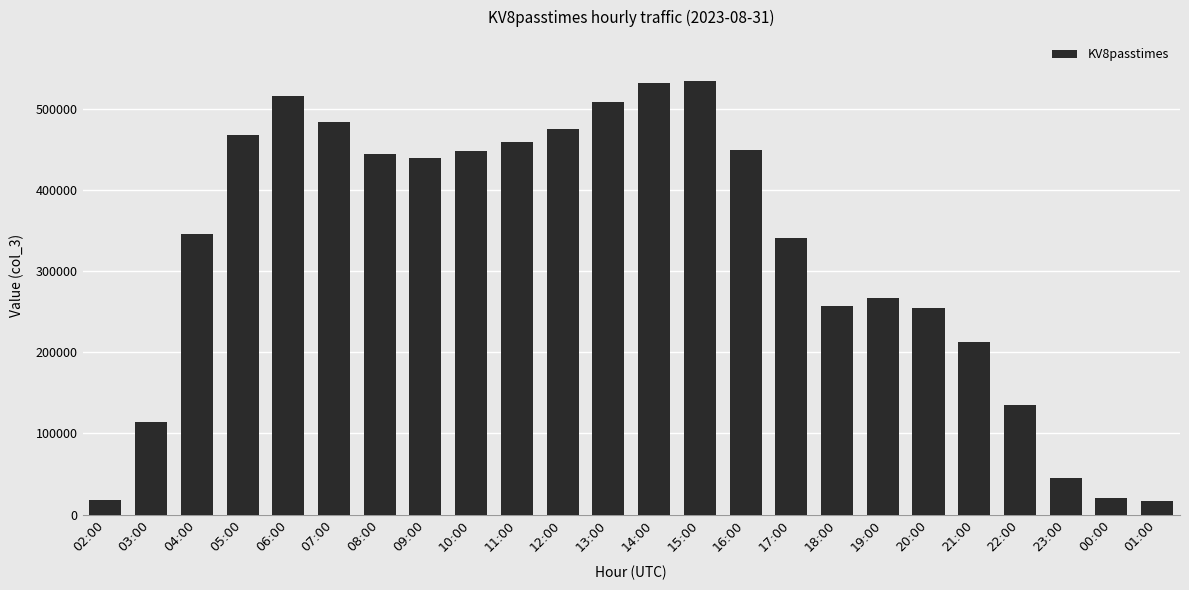

Which has a higher value, 10:00 or 01:00?

10:00